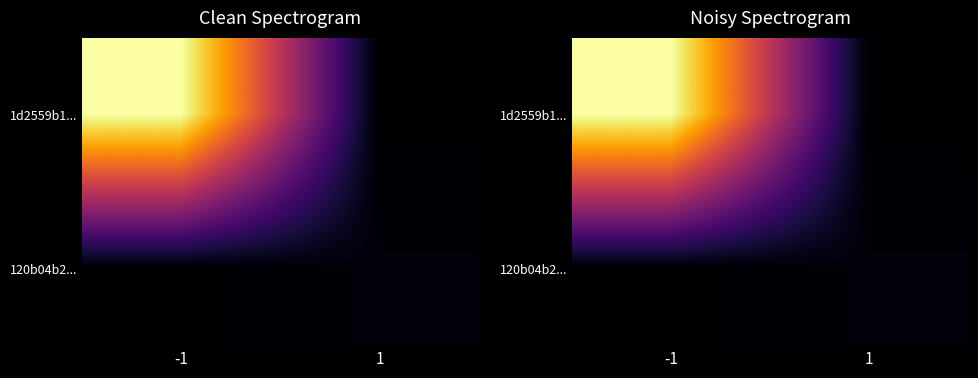

Which category has the highest value in the 120b04b2... series?

1